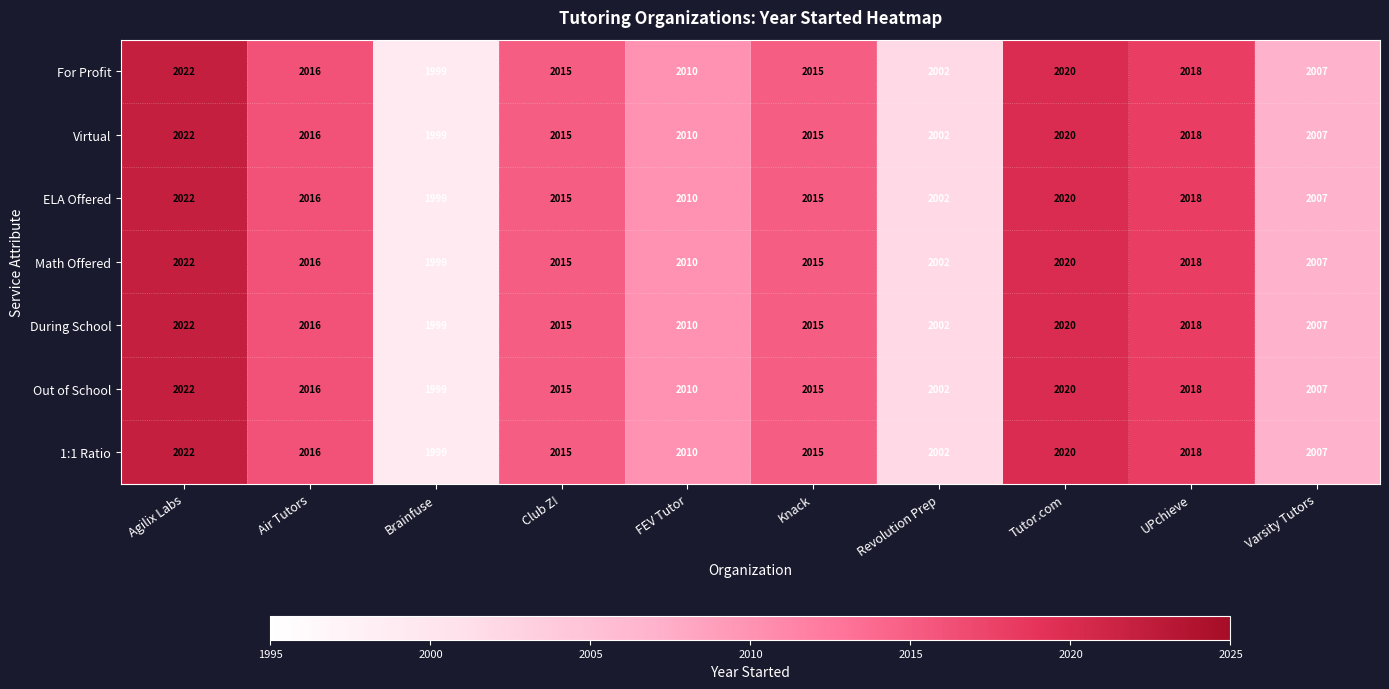

Where is Virtual nearest to the value 2010?

FEV Tutor